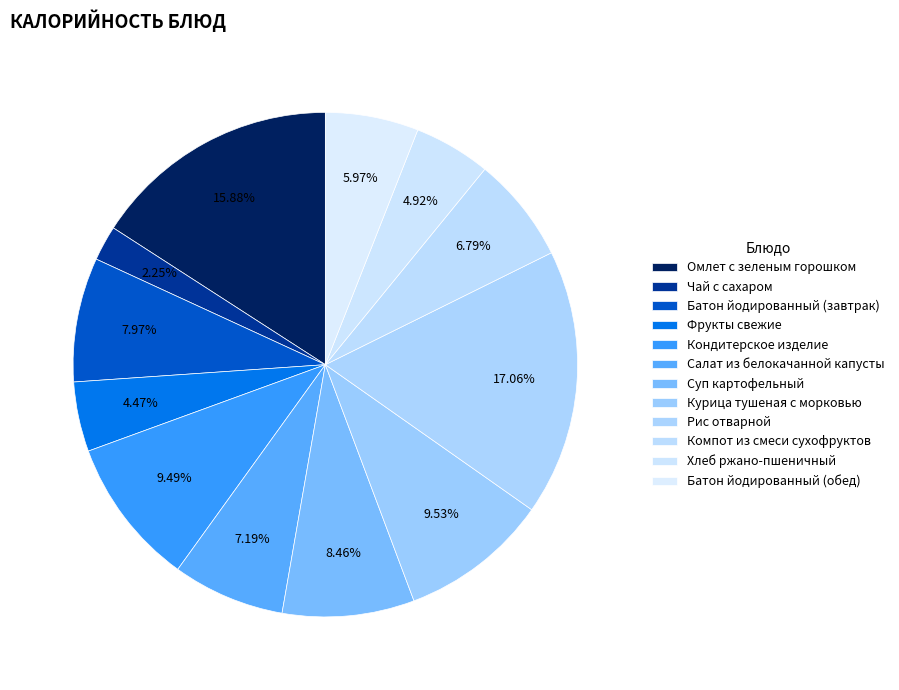

How many slices are in this pie chart?

12